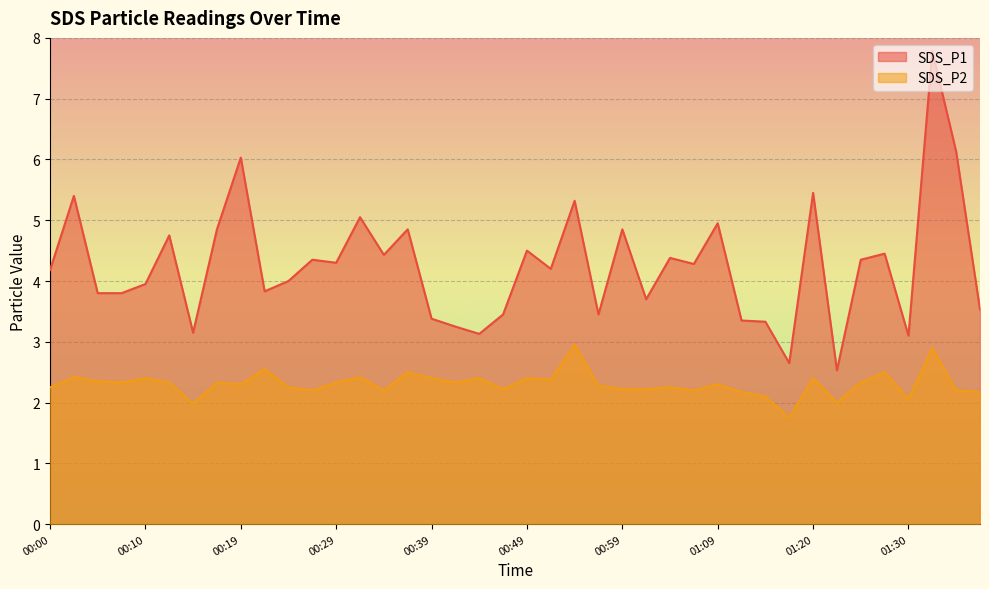

The value of SDS_P2 at 00:05 is 2.4. True or false?

True